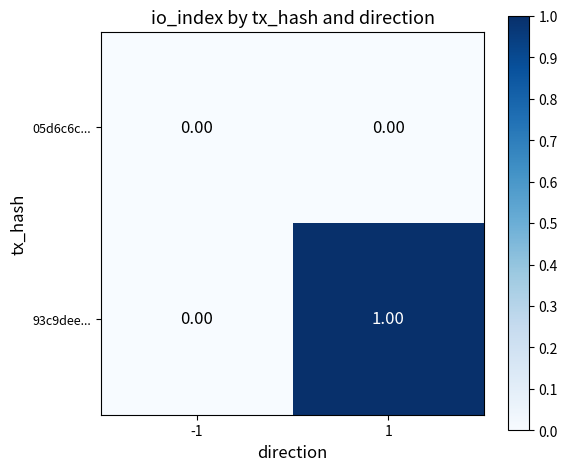

Which series has the largest total across all categories?

93c9dee...